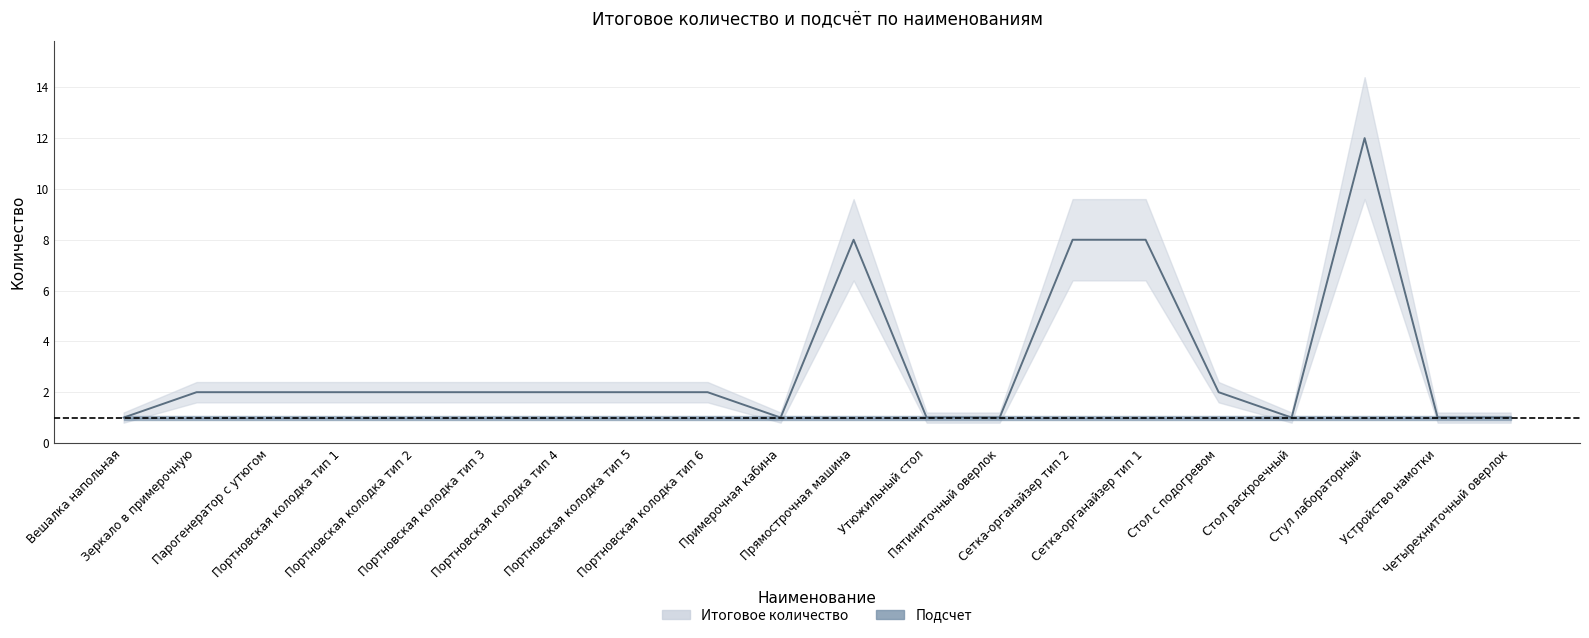

How many points are higher than both their immediate neighbors (excluding endpoints)?

2